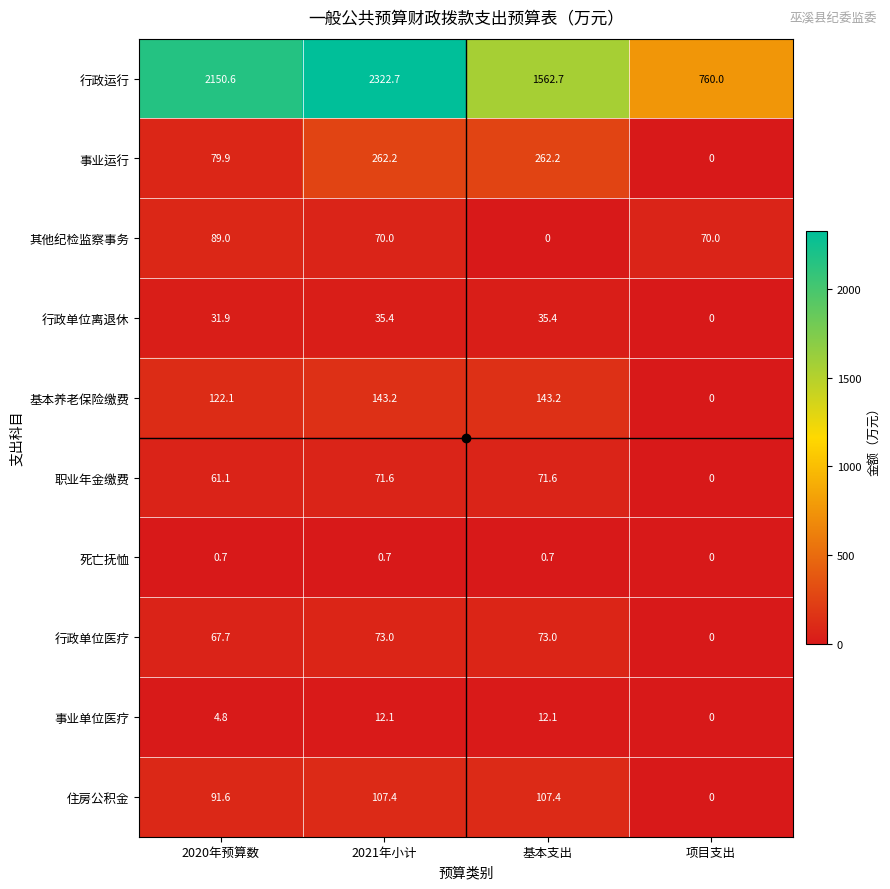

How many data points does each series have?

4